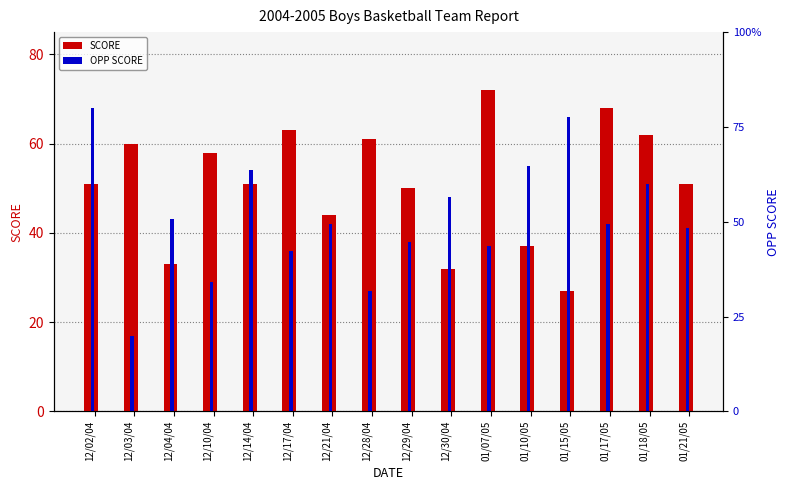

Which series changed the most between 12/04/04 and 12/14/04?

SCORE